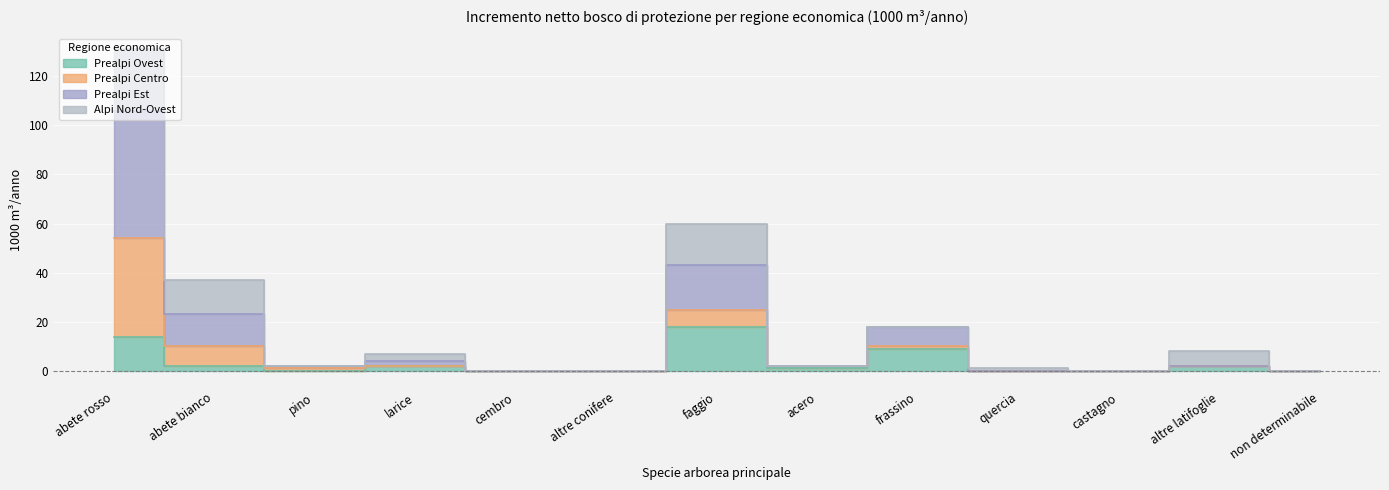

What is the greatest value displayed?

106